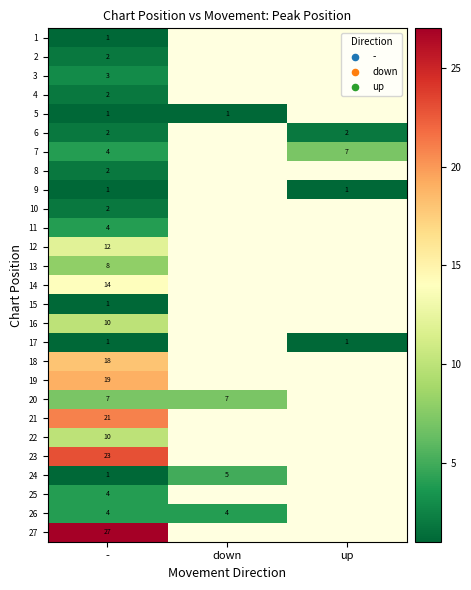

Is the value of 5 at down greater than the value of 25 at -?

No